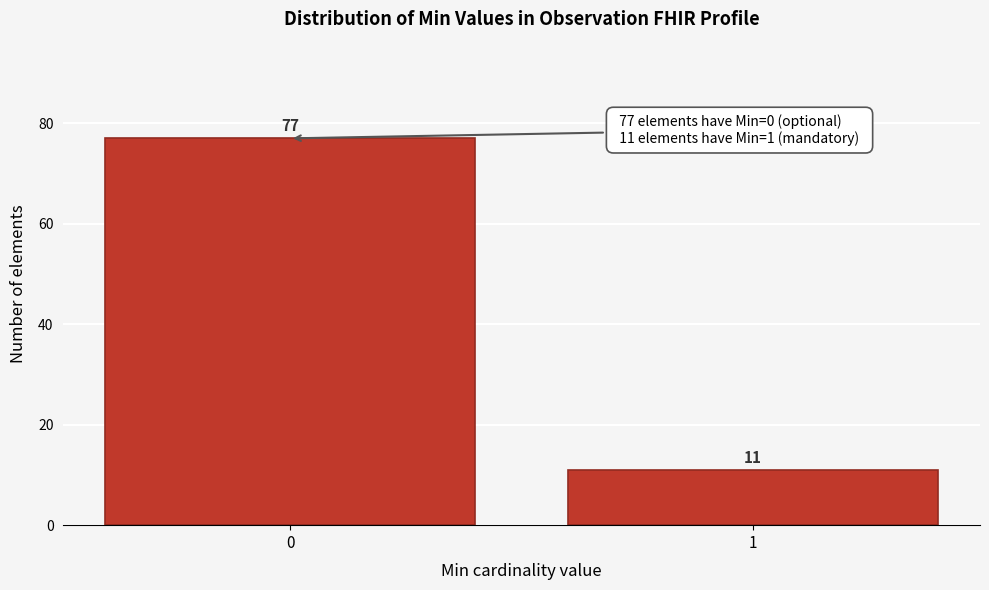

Reading left to right, what are all the values shown in this chart?

0=77	1=11